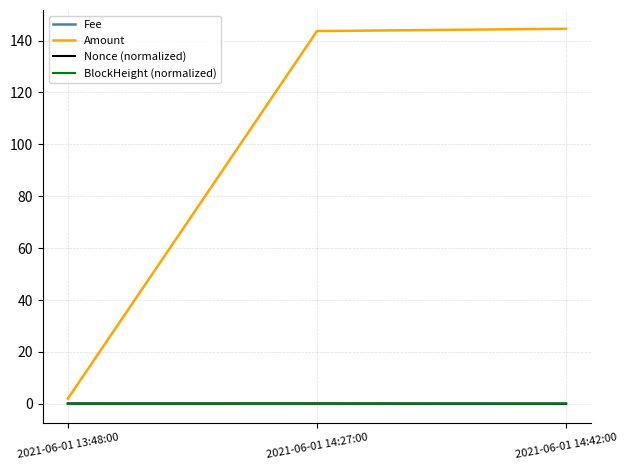

Which series changed the most between 2021-06-01 13:48:00 and 2021-06-01 14:42:00?

Amount